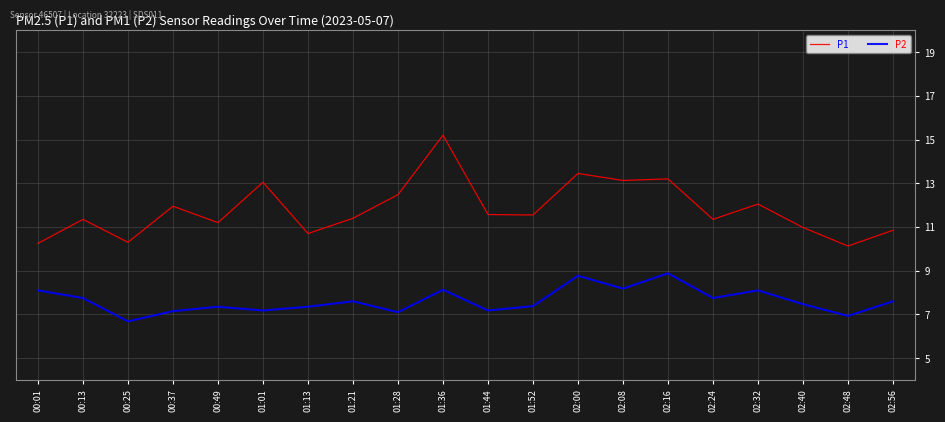

Rank the series by their maximum value, from lowest to highest.

P2, P1